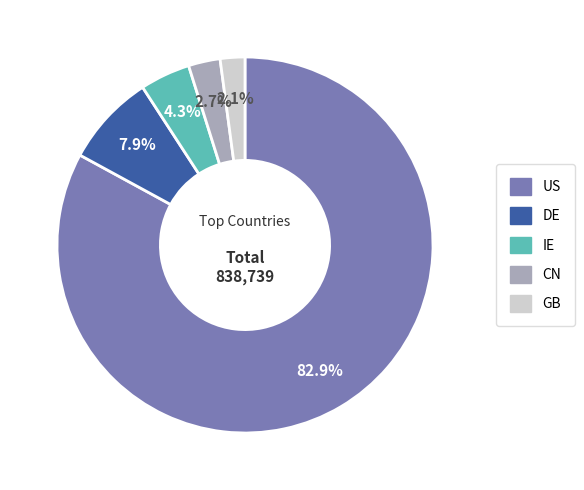

True or false: GB accounts for 12% of the total.

False